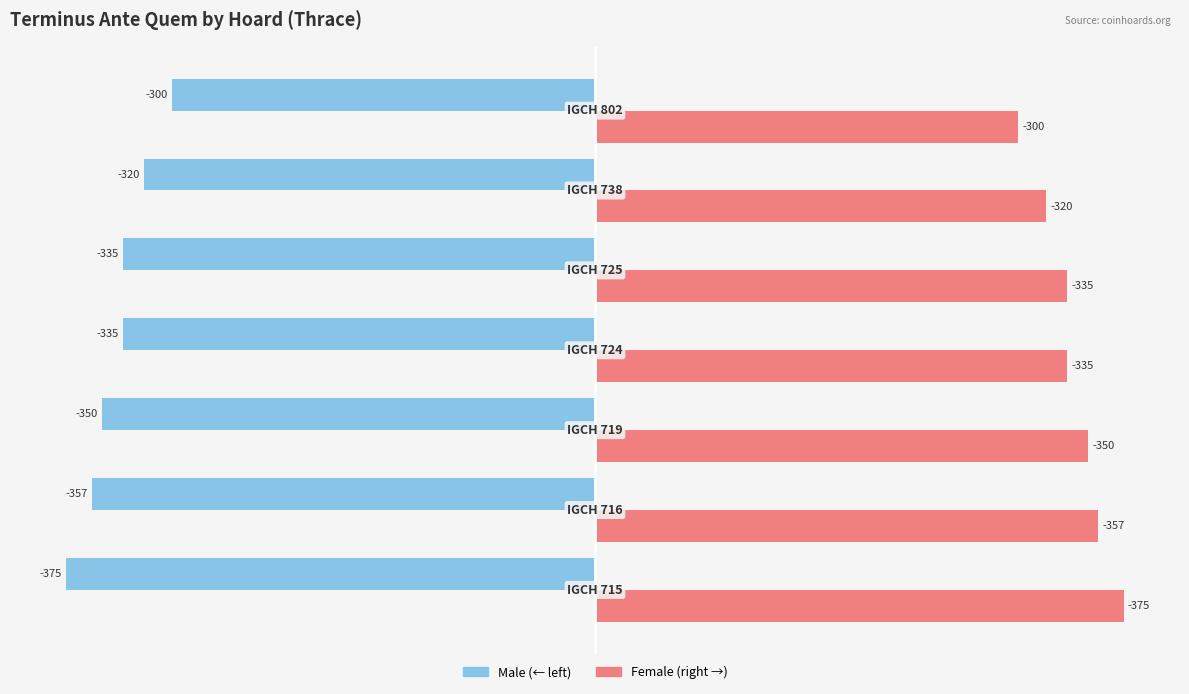

What is the minimum value shown in the chart?

-375